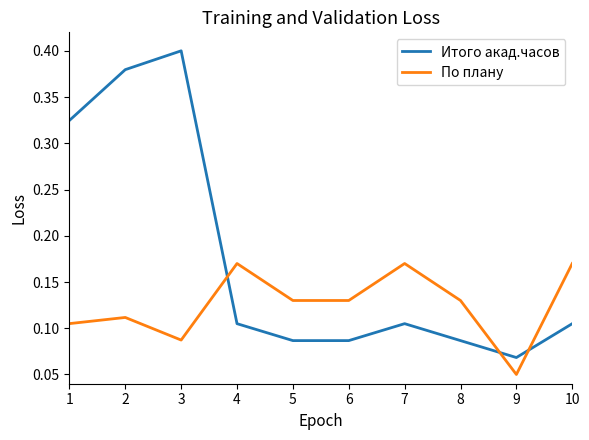

True or false: По плану has a value of 0.3 at 10.

False